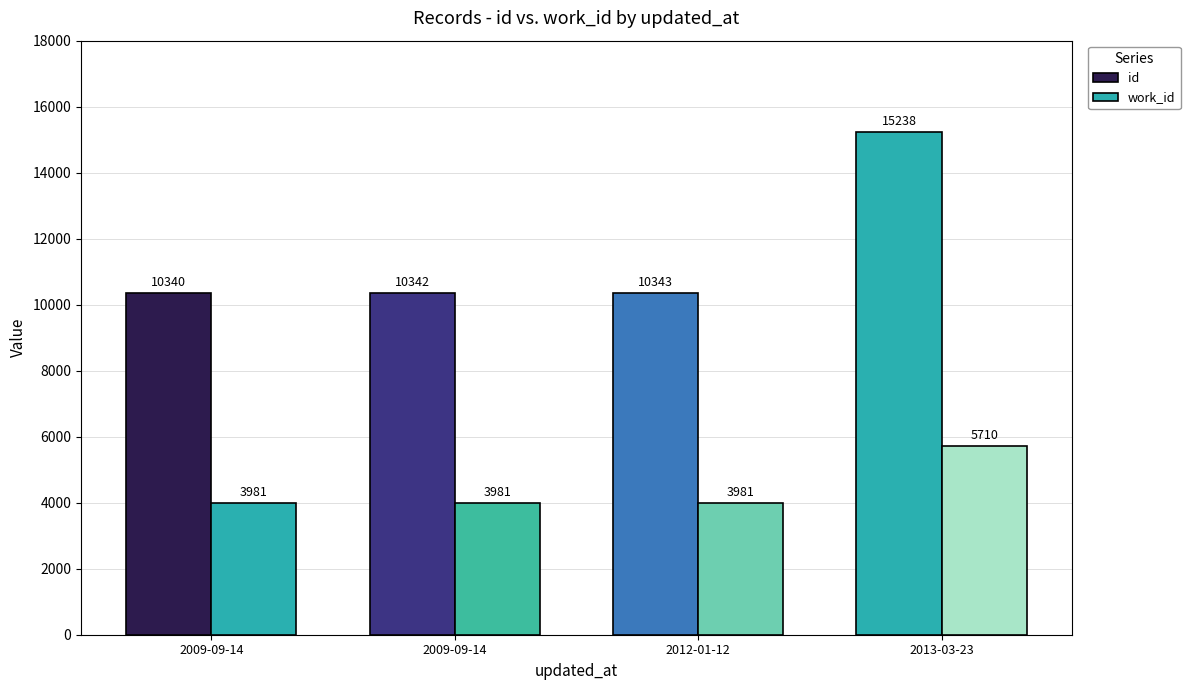

What is the spread (max minus min) of values at 2009-09-14?

6359